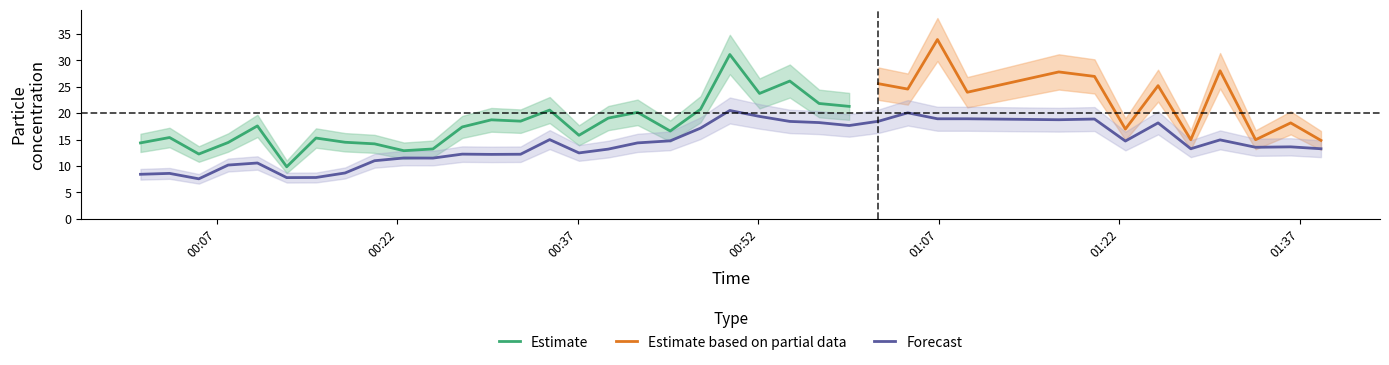

How many points are lower than both their immediate neighbors (excluding endpoints)?

10